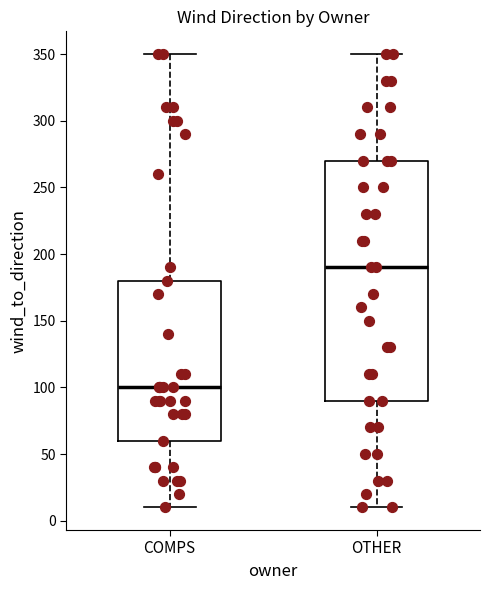

Which box is the tallest, from its lower edge to its upper edge?

OTHER